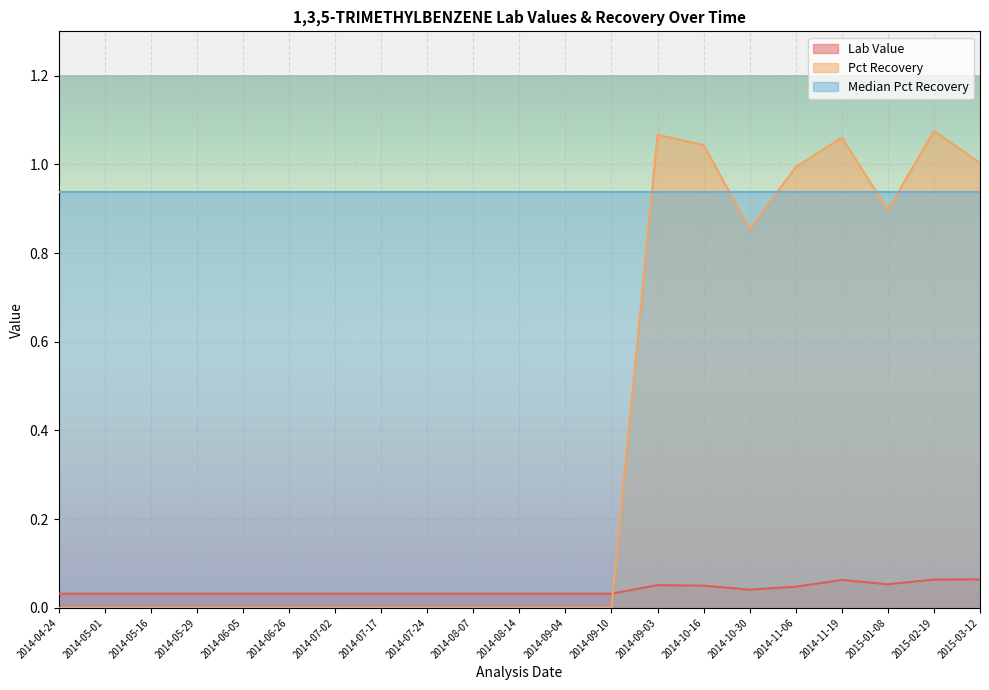

At which category does Pct Recovery reach its first local valley?

2014-10-30